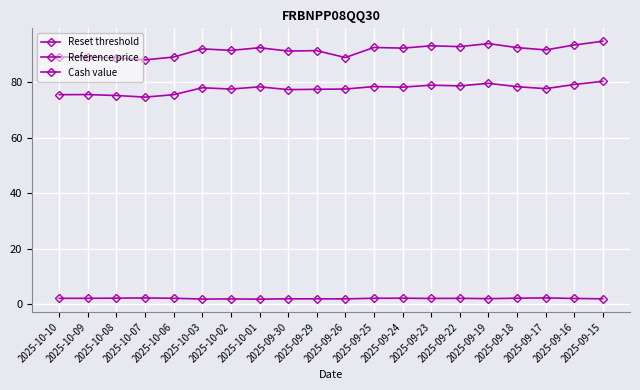

Count the number of categories in the chart.

20